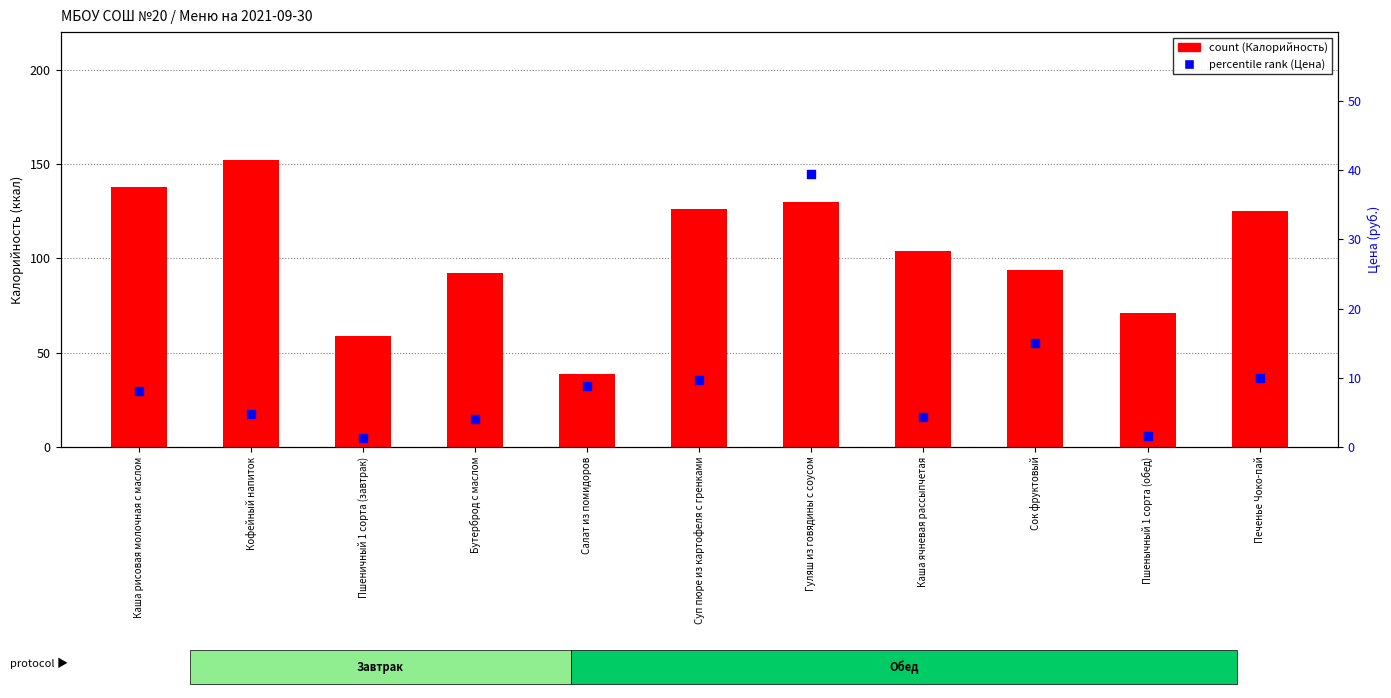

What are all the series names shown in the legend?

count (Калорийность), percentile rank (Цена)